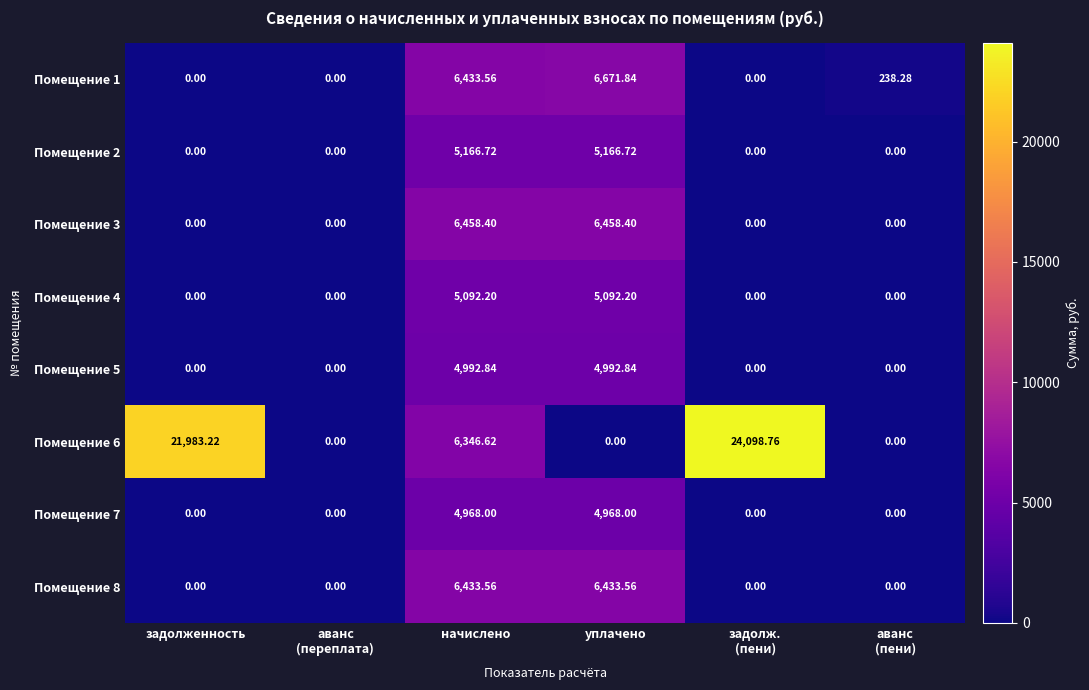

At which category is the sum across all series the highest?

начислено